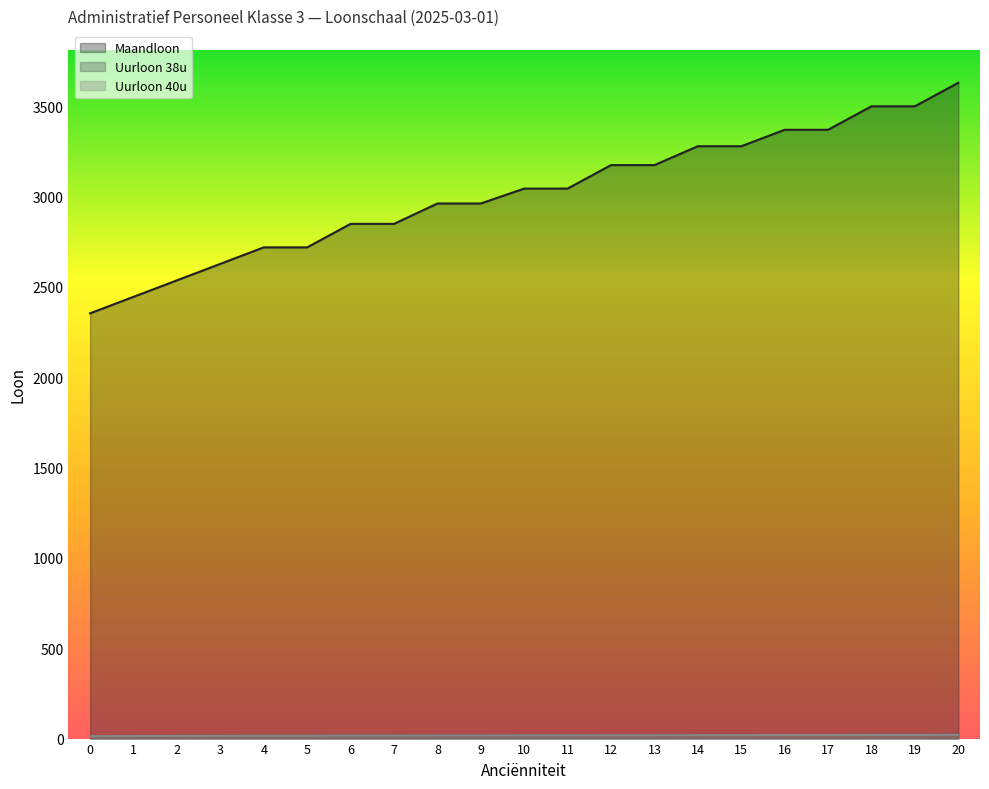

Reading left to right, what are all the values shown in this chart?

Maandloon: 2353.6	2444.9	2536.1	2627.4	2718.6	2718.6	2848.7	2848.7	2961.5	2961.5	3044.0	3044.0	3174.1	3174.1	3278.4	3278.4	3369.4	3369.4	3499.5	3499.5	3629.5
Uurloon 38u: 14.3	14.8	15.4	16.0	16.5	16.5	17.3	17.3	18.0	18.0	18.5	18.5	19.3	19.3	19.9	19.9	20.5	20.5	21.2	21.2	22.0
Uurloon 40u: 13.6	14.1	14.6	15.2	15.7	15.7	16.4	16.4	17.1	17.1	17.6	17.6	18.3	18.3	18.9	18.9	19.4	19.4	20.2	20.2	20.9